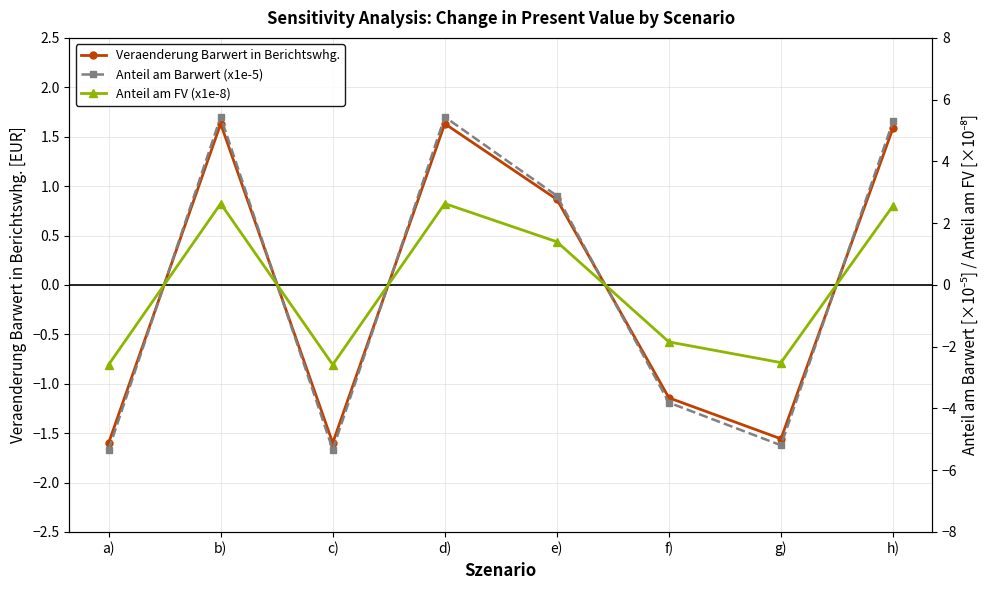

What is the value of the Anteil am Barwert (x1e-5) point at the 8th from the left?

5.3